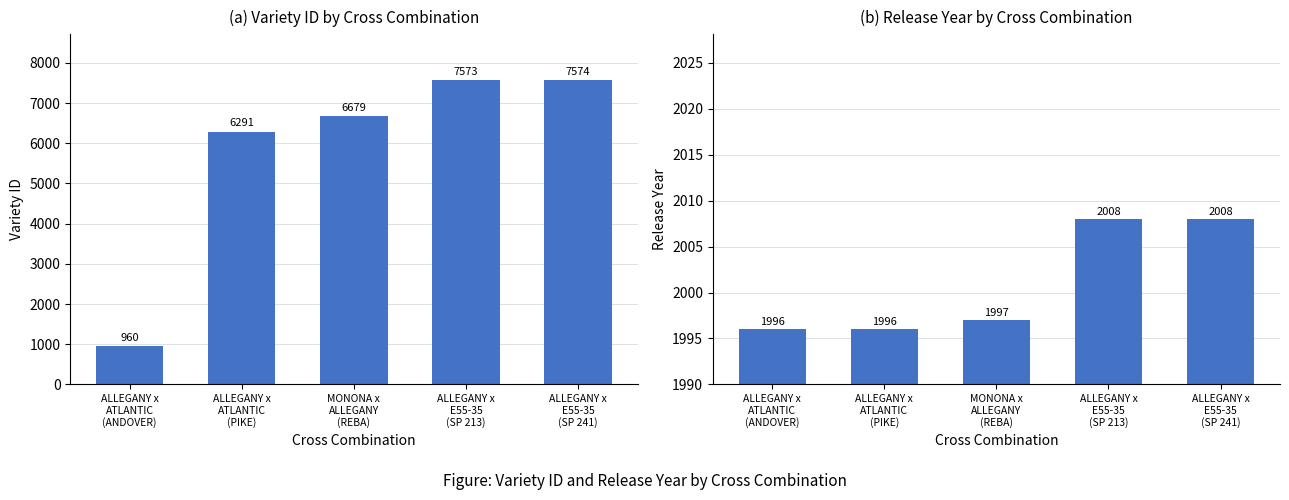

Are the bars horizontal?

No